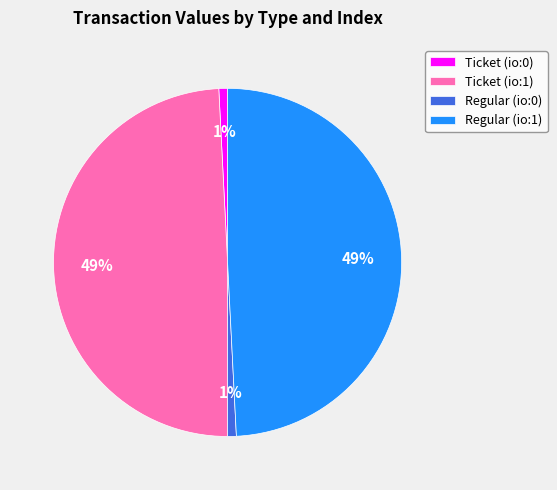

Approximately how many times larger is the value at Regular (io:1) compared to Ticket (io:1)?

1.0